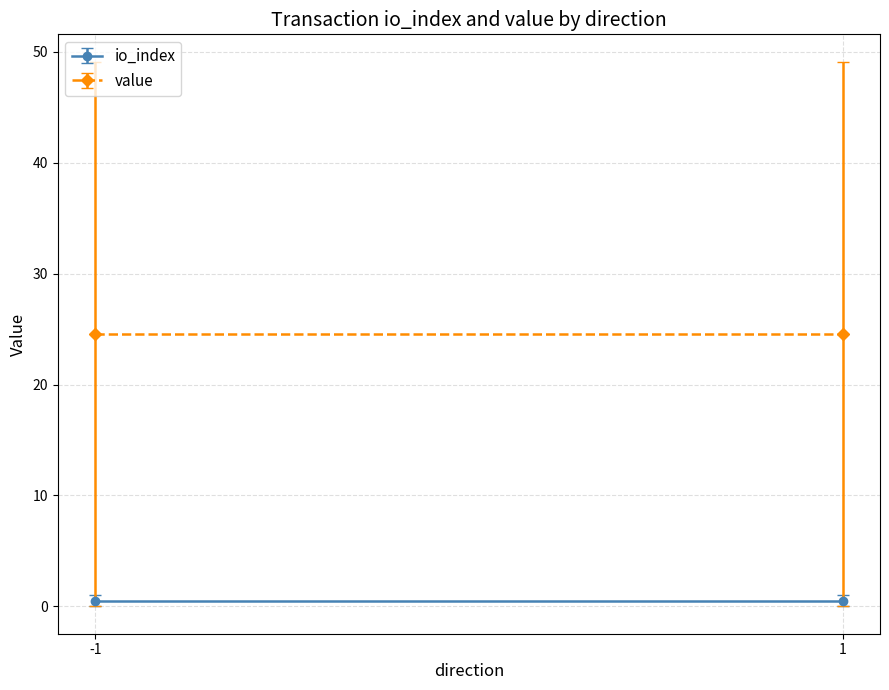

True or false: value has more than 1 interior local peaks.

False